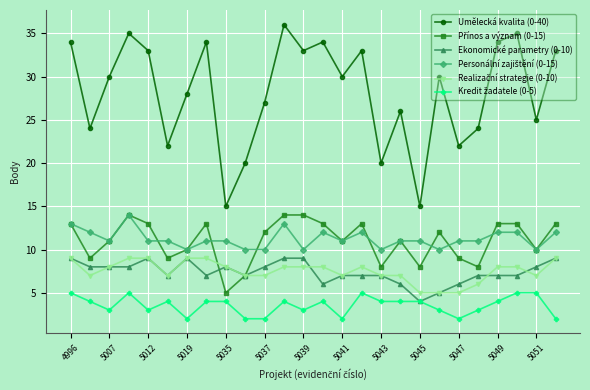

How many interior local valleys does the Umělecká kvalita (0-40) series have?

9